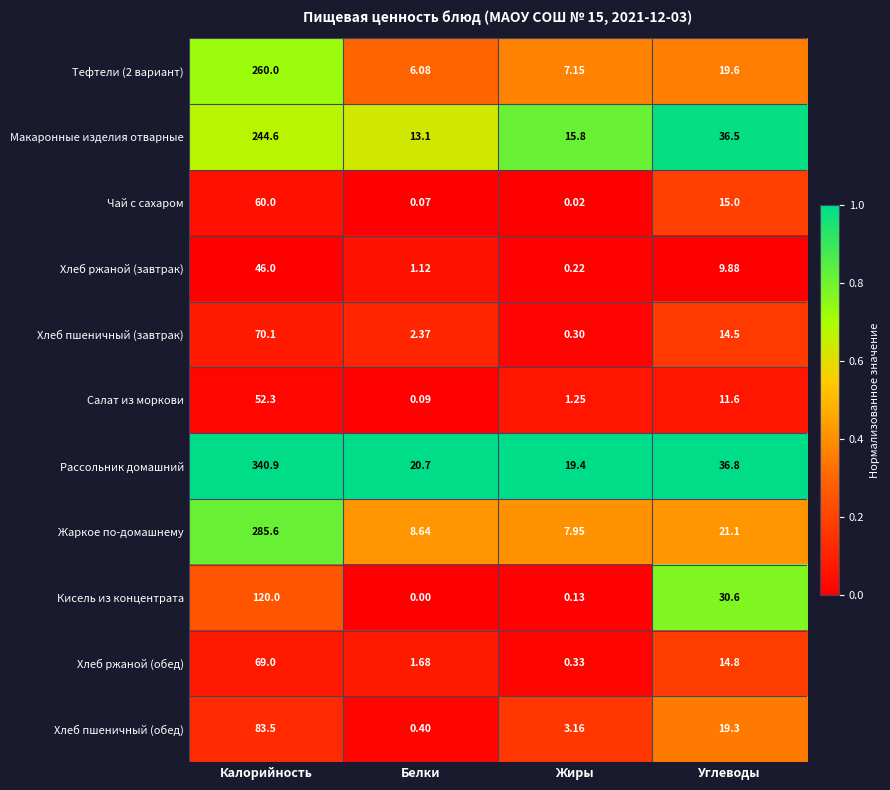

At which label is Хлеб ржаной (обед) closest to 34?

Углеводы